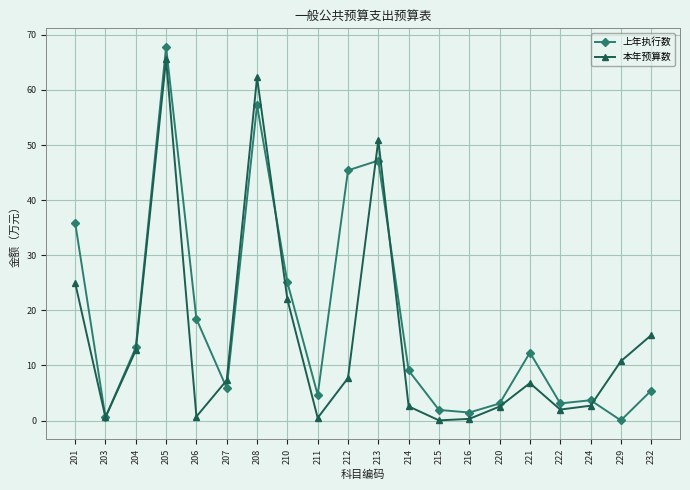

The value of 上年执行数 at 221 is 12.3. True or false?

True